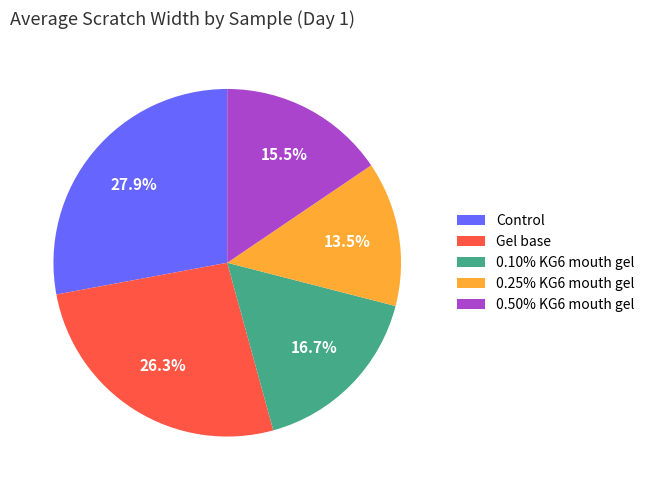

What percentage do 0.25% KG6 mouth gel and Control together represent?

41.4%